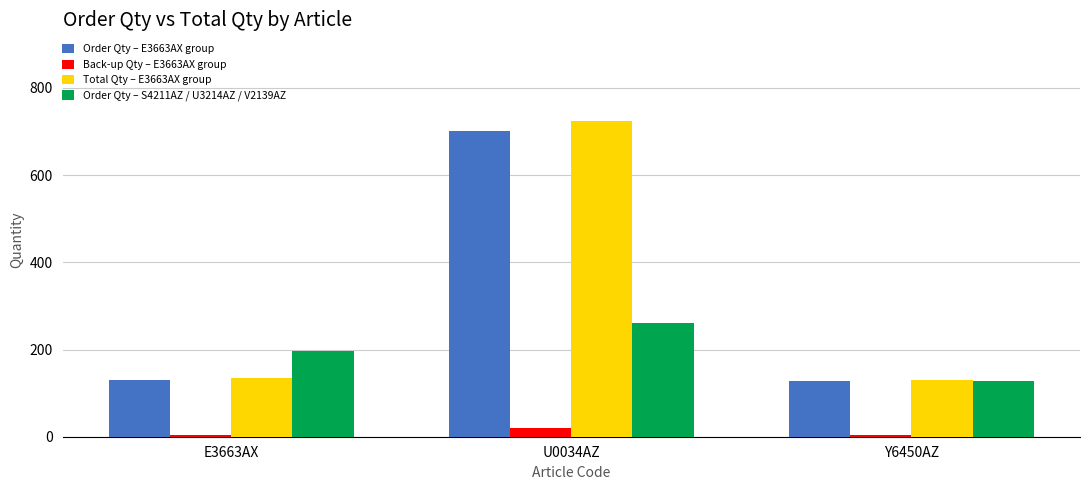

Rank the series by their maximum value, from highest to lowest.

Total Qty – E3663AX group, Order Qty – E3663AX group, Order Qty – S4211AZ / U3214AZ / V2139AZ, Back-up Qty – E3663AX group